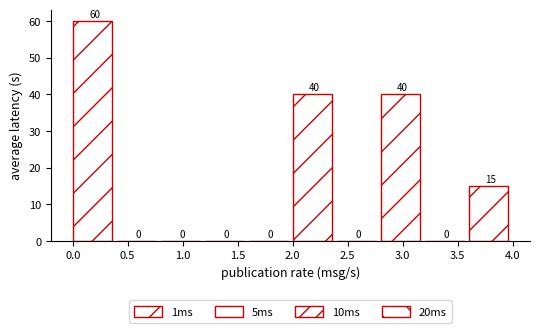

Reading left to right, transcribe this chart: for each bar, give the range it covers on the x-axis and its height.

0.0 to 0.4: 60
0.4 to 0.8: 0
0.8 to 1.2: 0
1.2 to 1.6: 0
1.6 to 2.0: 0
2.0 to 2.4: 40
2.4 to 2.8: 0
2.8 to 3.2: 40
3.2 to 3.6: 0
3.6 to 4.0: 15